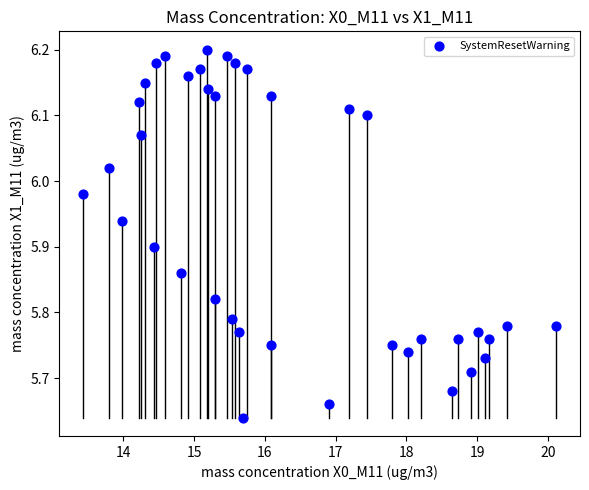

What is the range of X values (max minus min)?

6.7